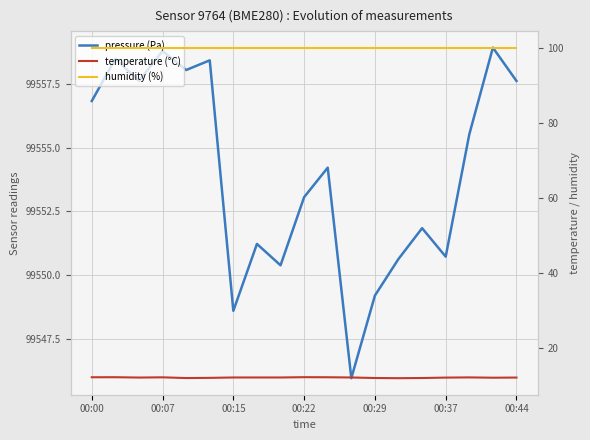

What is the value of the temperature (°C) point at the 9th from the left?

12.3